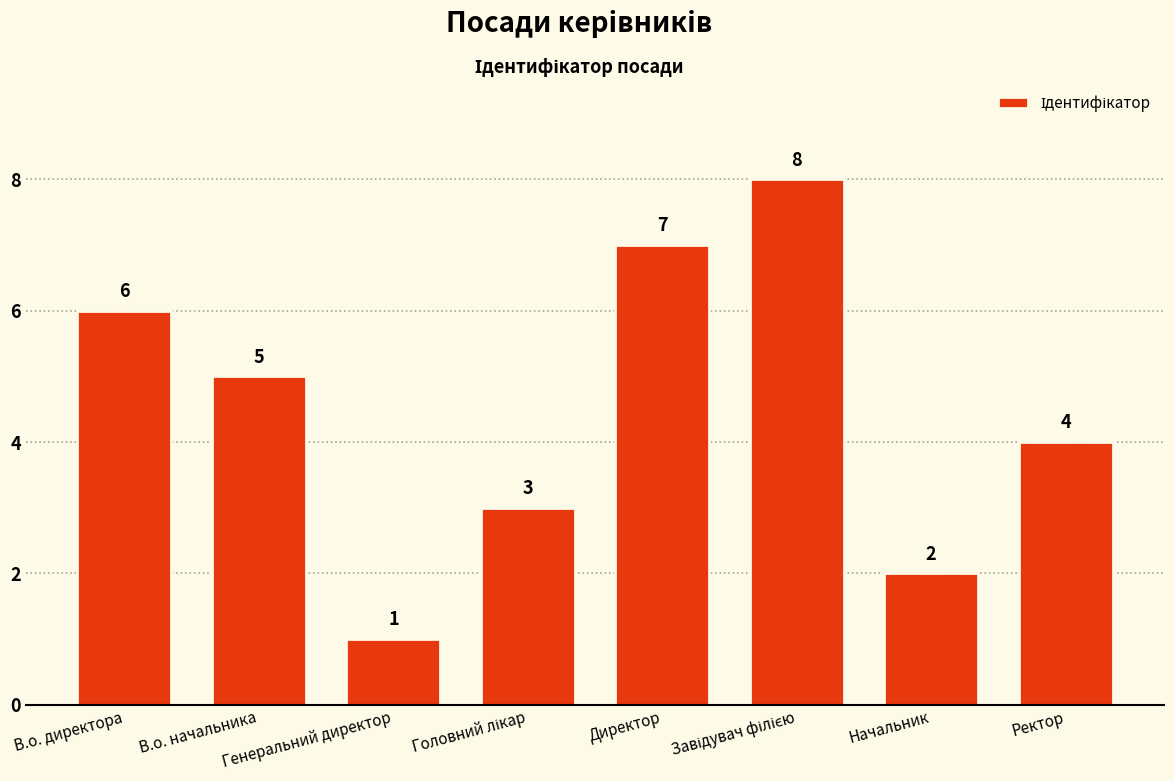

What is the difference between the second highest and second lowest values?

5